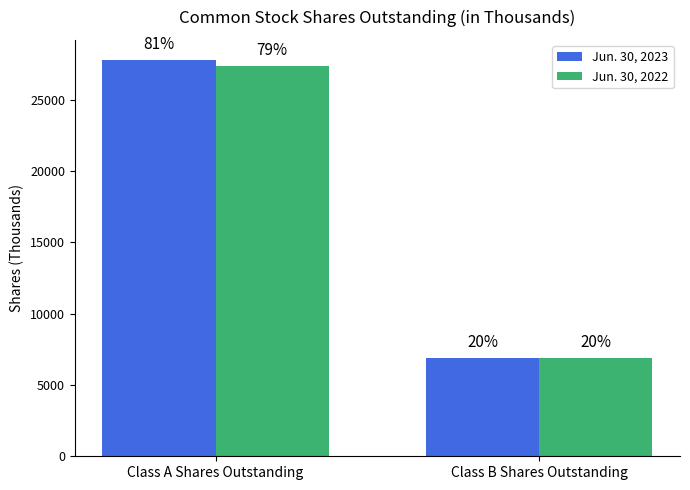

What is the average value of the Jun. 30, 2023 series?

17340